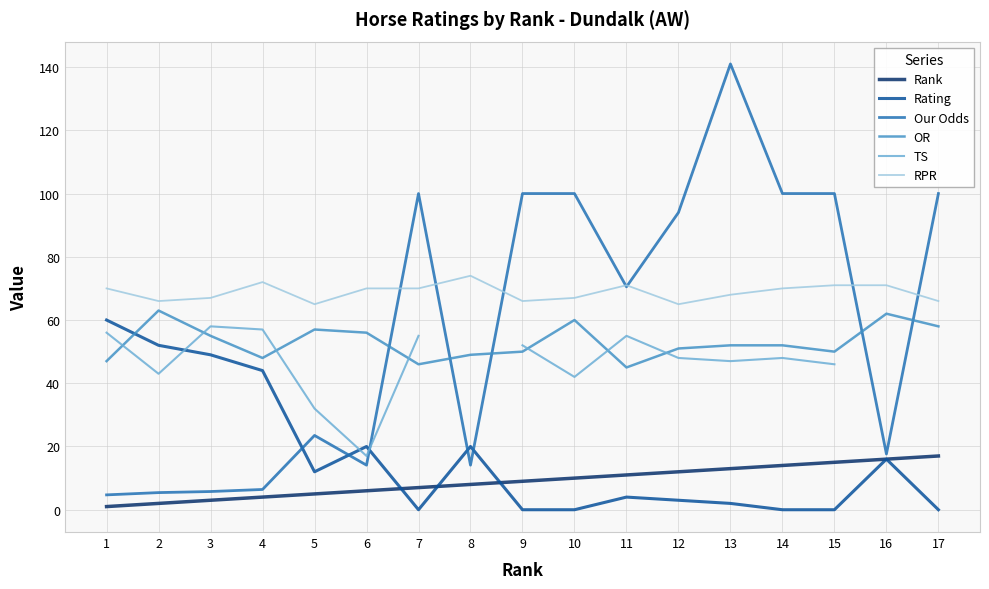

Does the chart have visible grid lines?

Yes